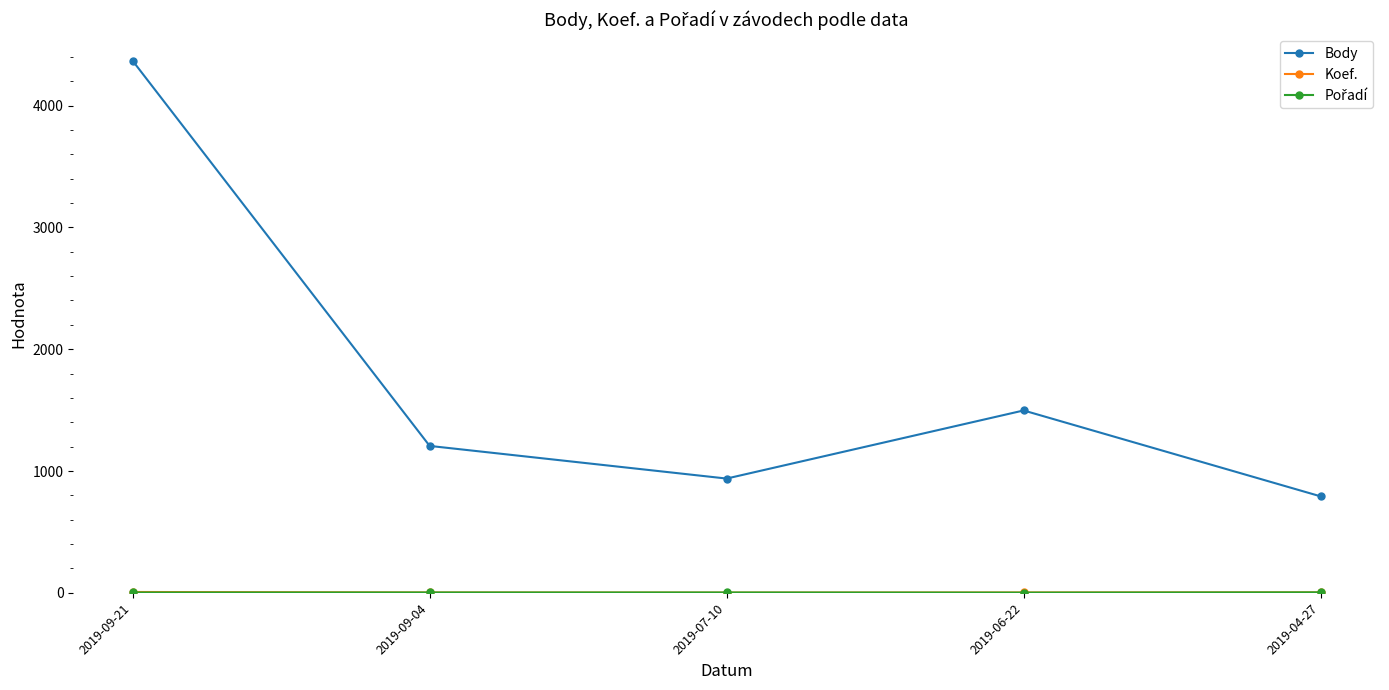

At which category is the sum across all series the highest?

2019-09-21